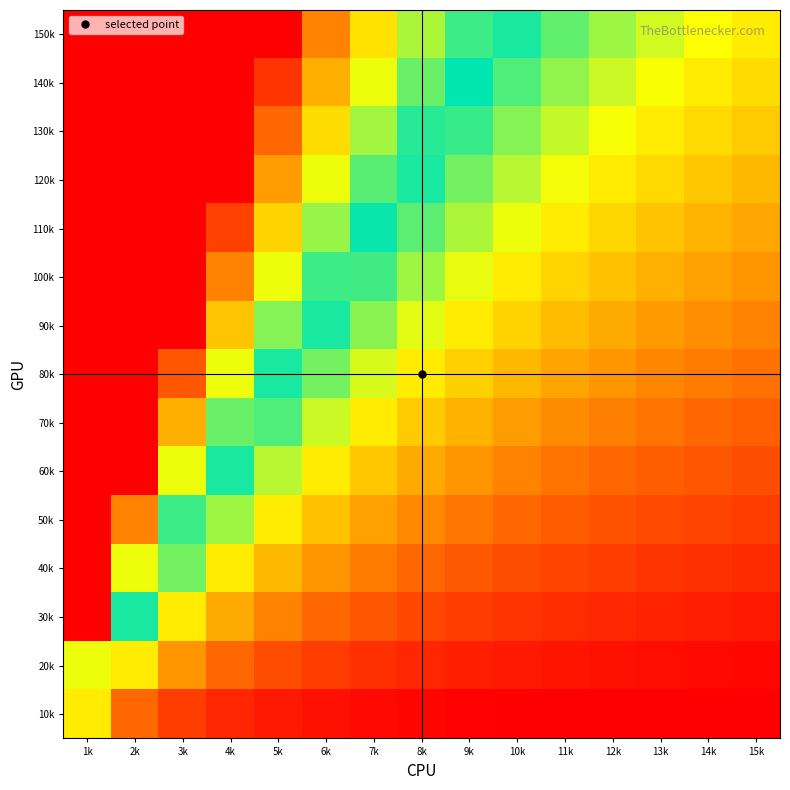

At which category does the chart reach its peak across all series?

1k